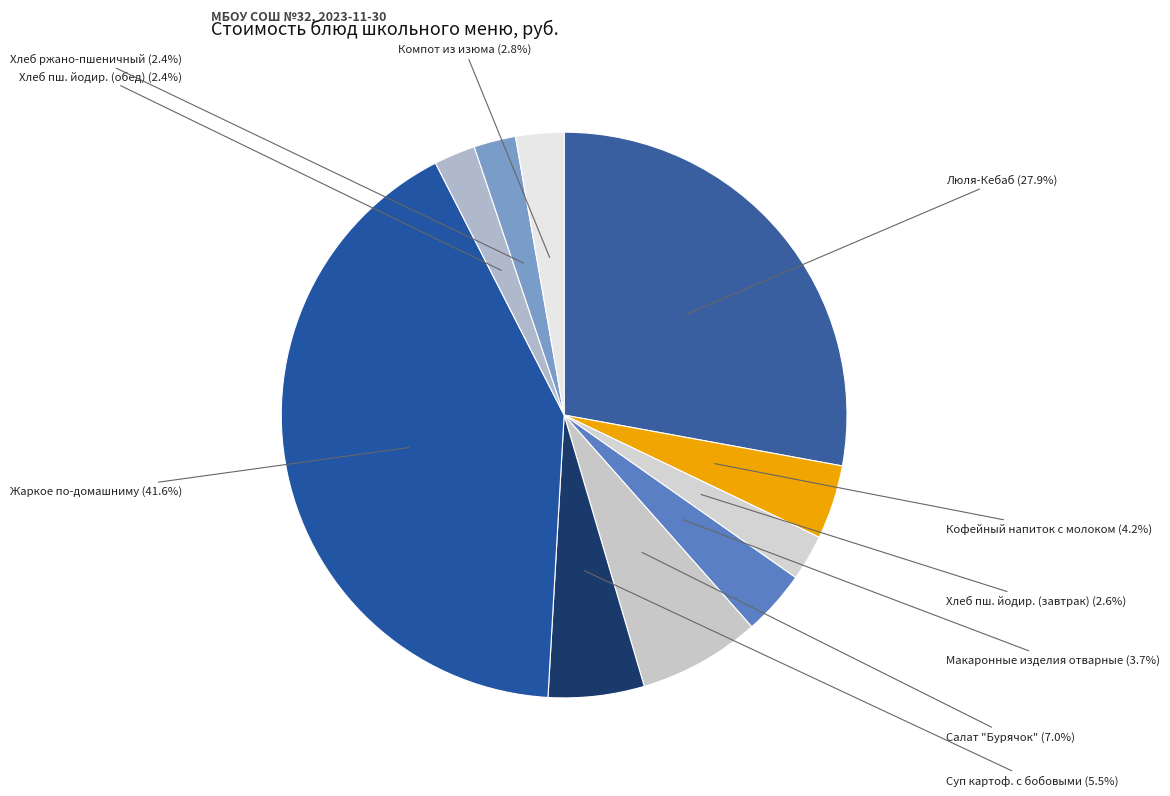

Is there a majority slice in this chart?

No